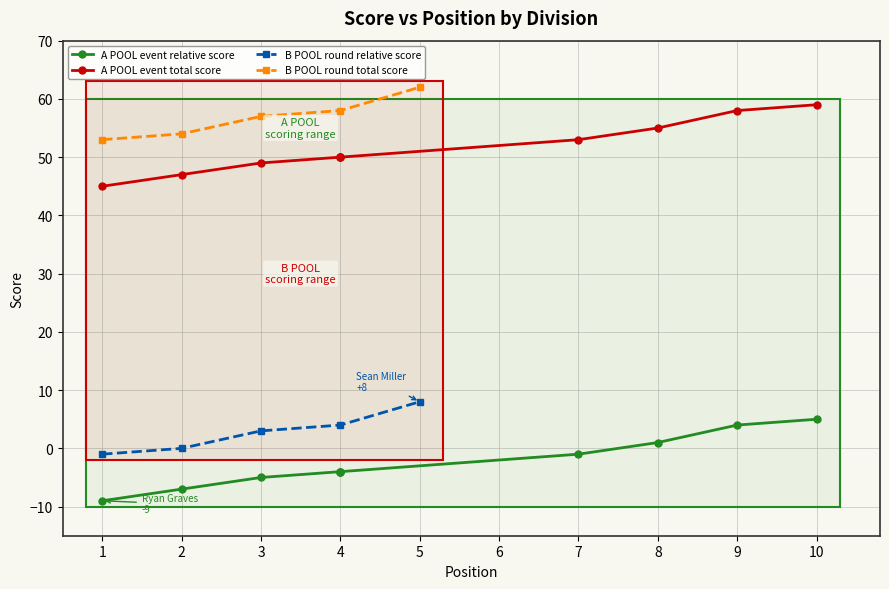

True or false: event_relative_score and event_total_score cross at least once.

False